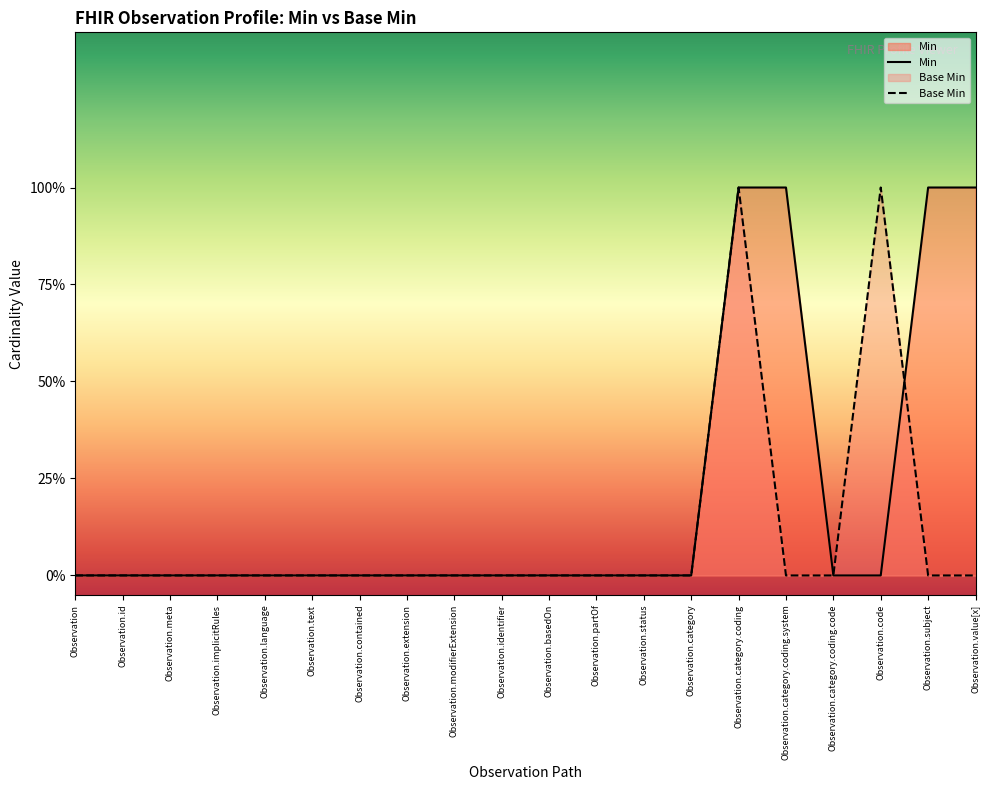

At how many categories does at least one series exceed 0?

5